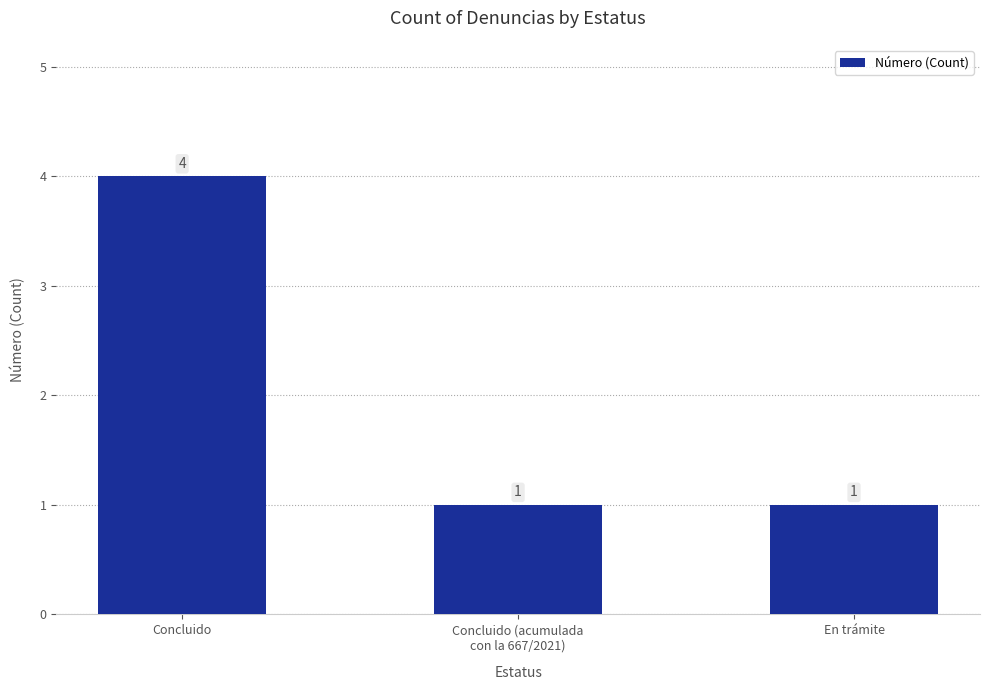

What is the label of the 2nd bar from the left?

Concluido (acumulada
con la 667/2021)